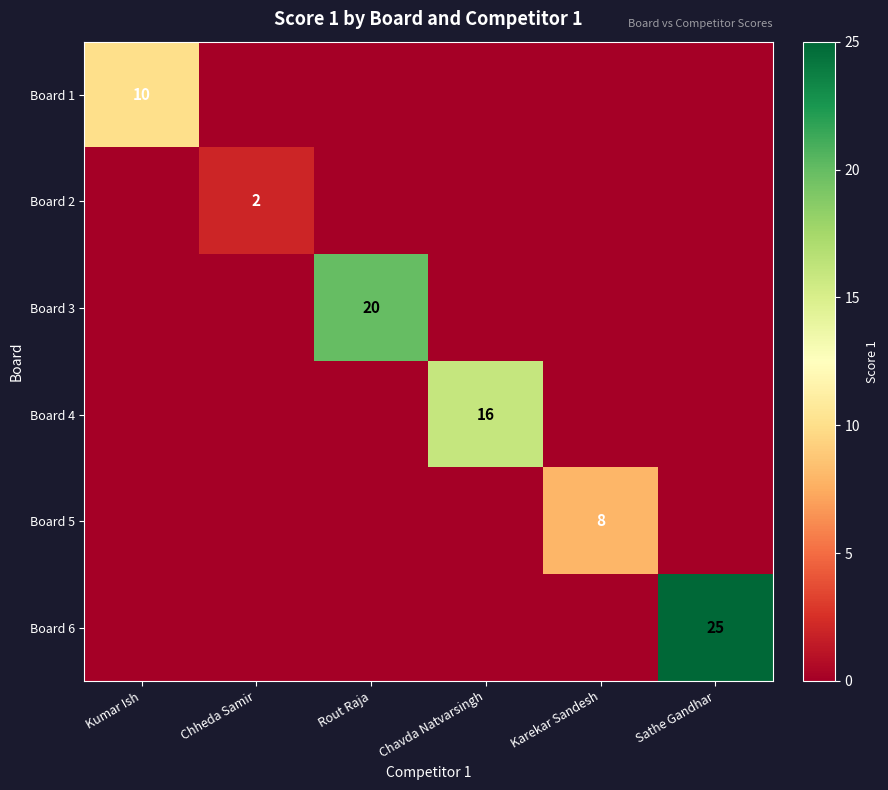

The value of Board 2 at Chheda Samir is 1. True or false?

False